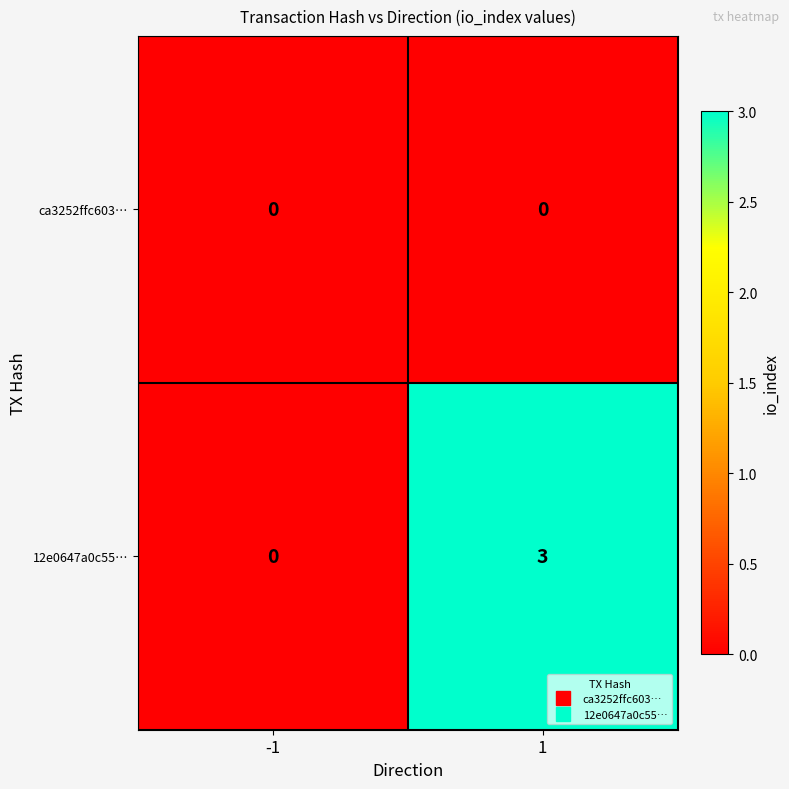

True or false: 12e0647a0c55… has a value of 5 at 1.

False